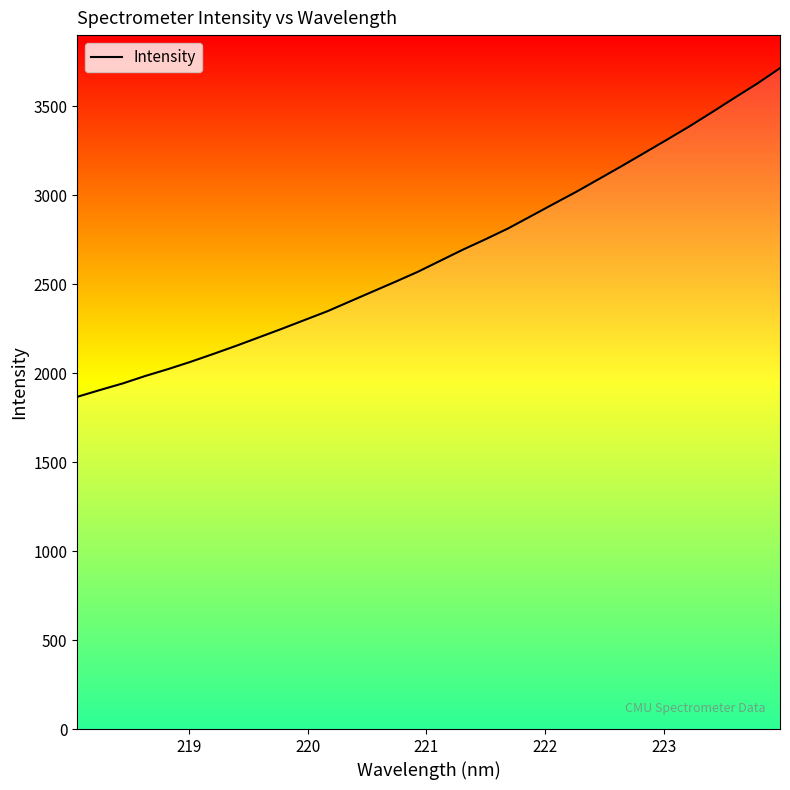

Count the number of categories in the chart.

32